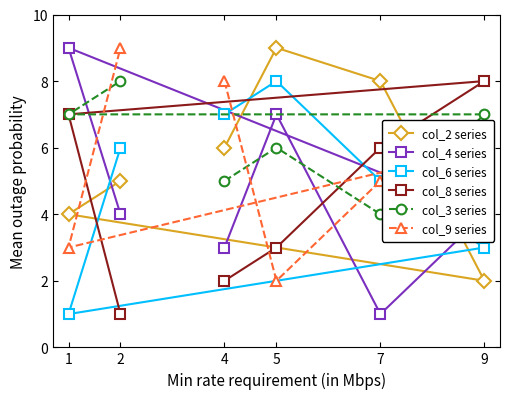

Reading right to left, what are all the values shown in this chart?

col_2 series: 9=2	7=8	5=9	4=6	2=5	1=4
col_4 series: 9=4	7=1	5=7	4=3	2=4	1=9
col_6 series: 9=3	7=5	5=8	4=7	2=6	1=1
col_8 series: 9=8	7=6	5=3	4=2	2=1	1=7
col_3 series: 9=7	7=4	5=6	4=5	2=8	1=7
col_9 series: 9=6	7=5	5=2	4=8	2=9	1=3